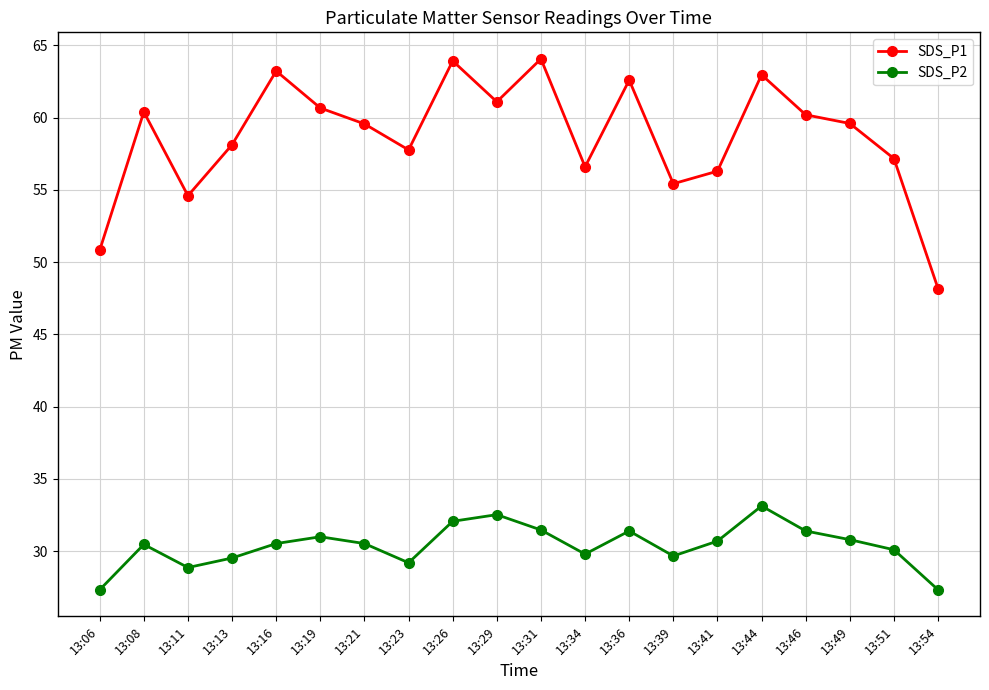

At which label does SDS_P2 first exceed 30?

13:08